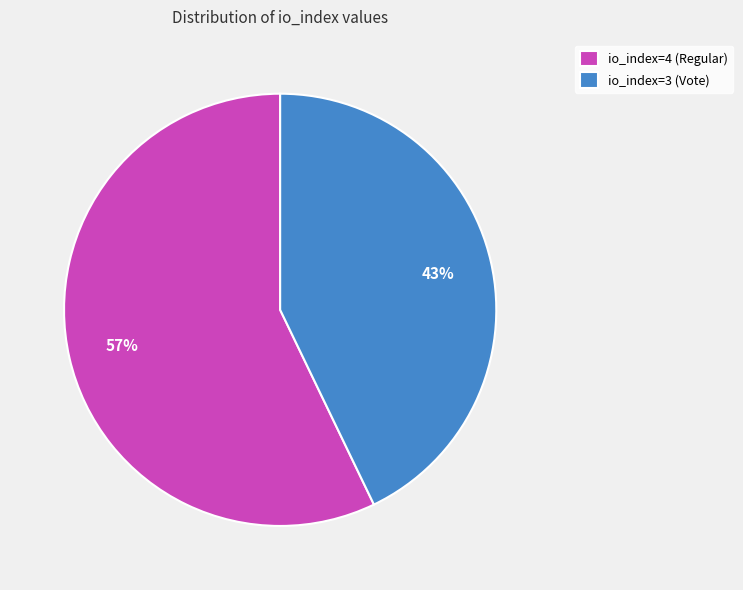

Is the sum of io_index=4 (Regular) and io_index=3 (Vote) greater than half?

Yes